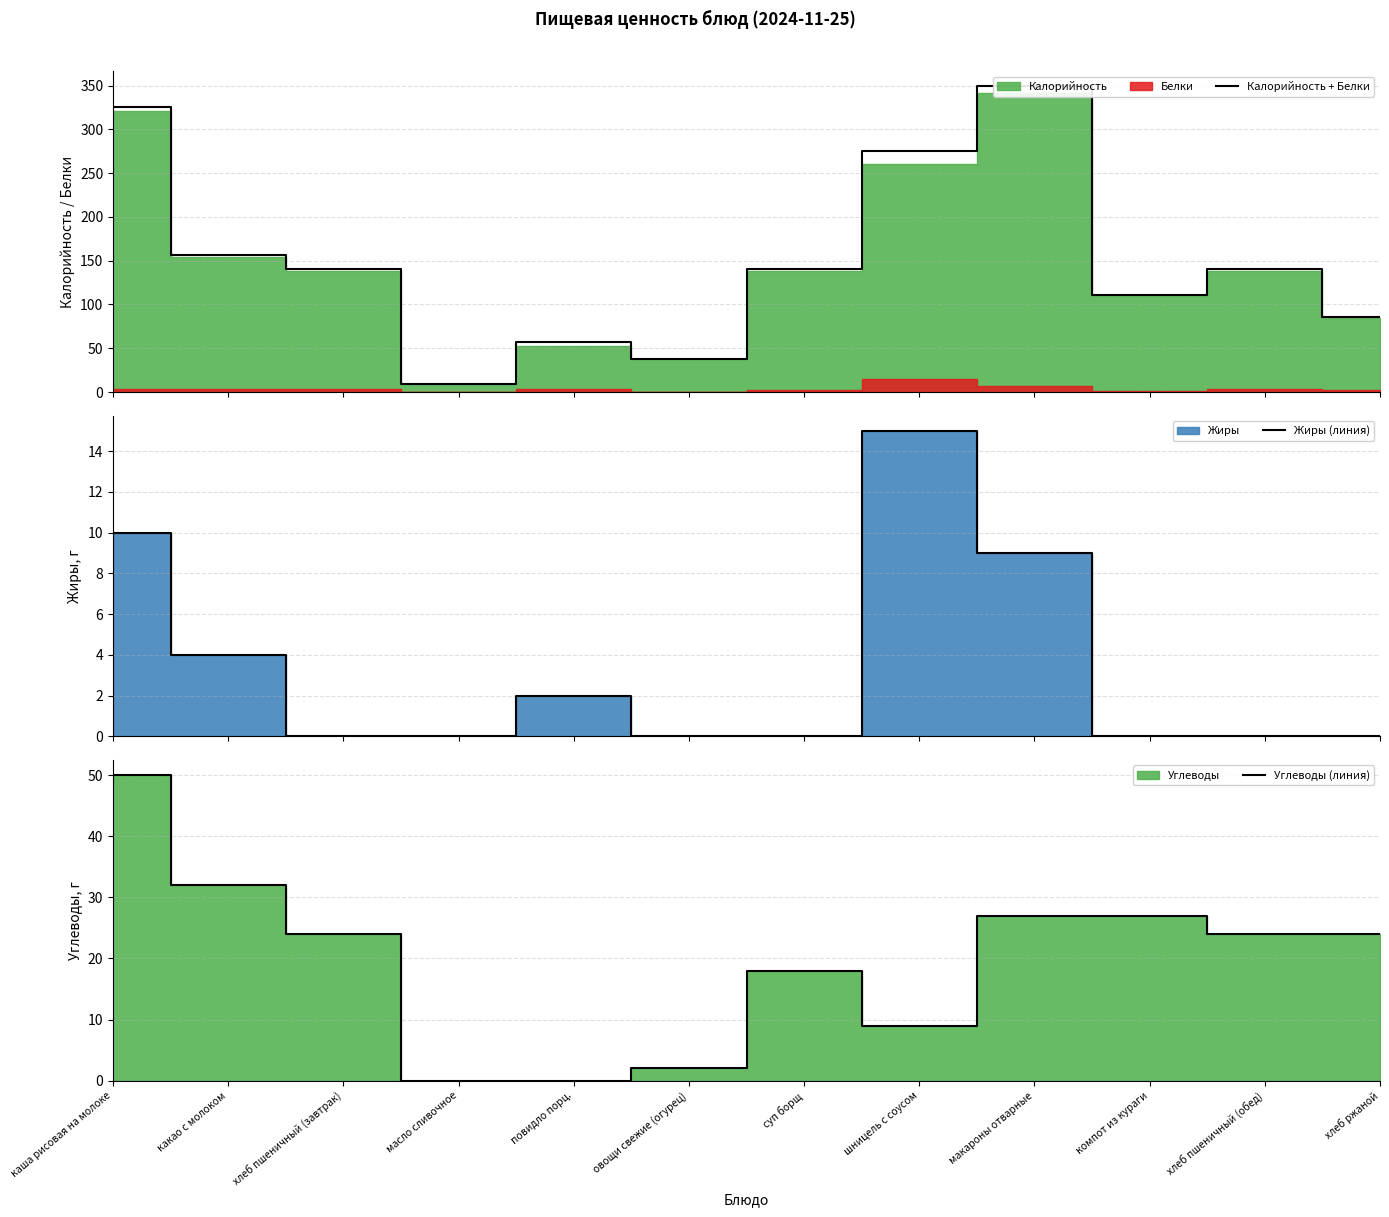

True or false: Калорийность + Белки has a value of 57 at повидло порц..

True